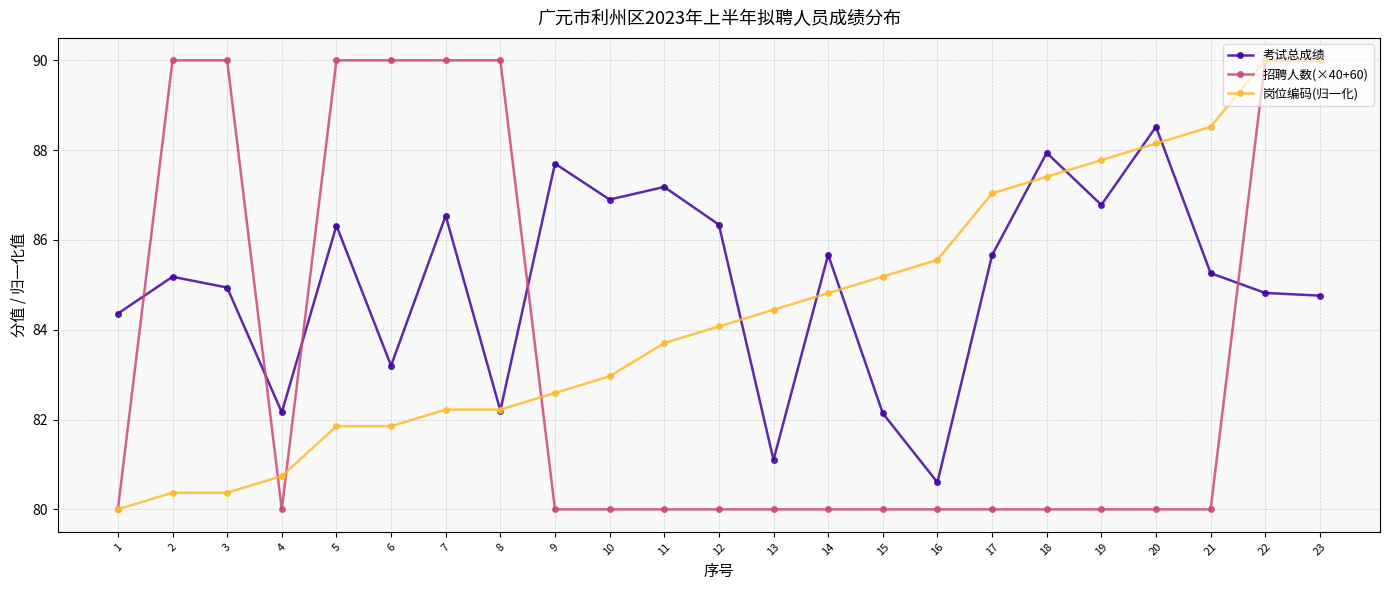

What is the total value across all series at 23?

264.8